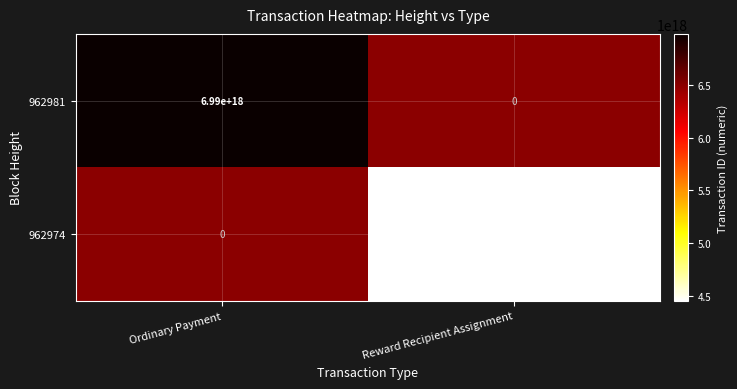

Count the number of categories in the chart.

2